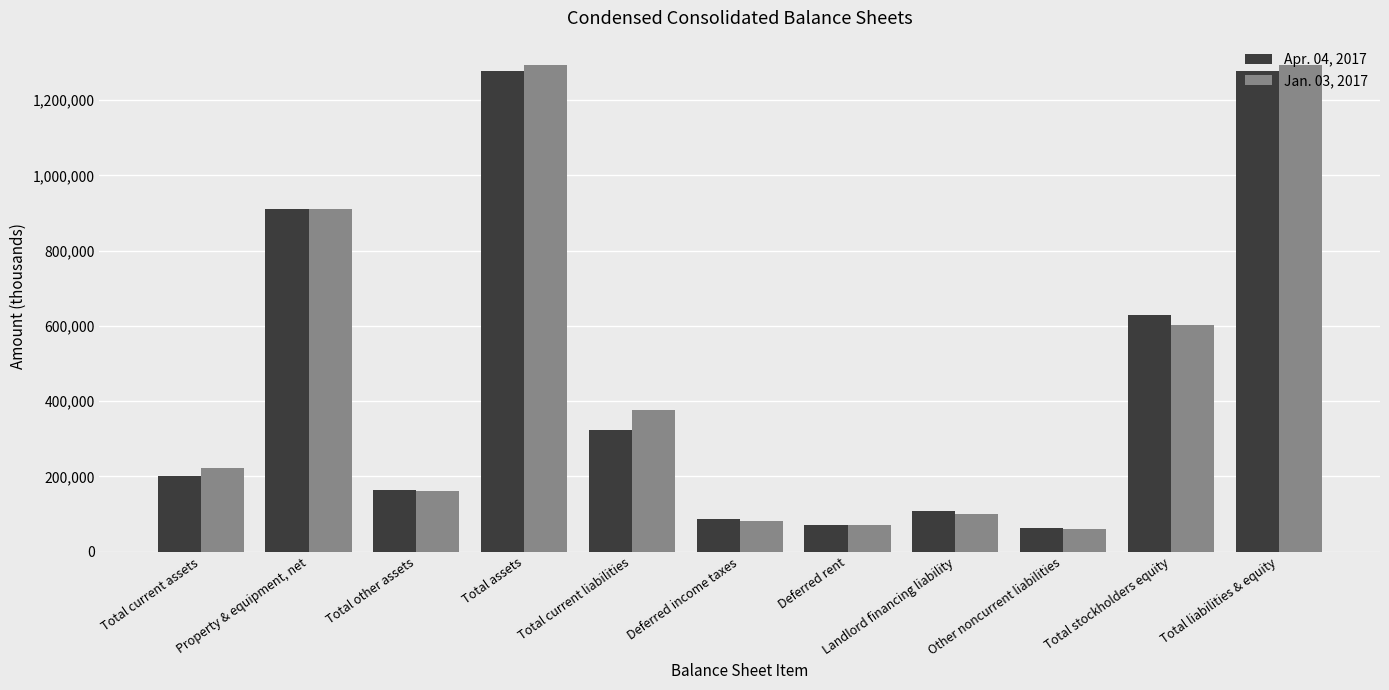

What is the approximate value of Jan. 03, 2017 at Property & equipment, net?

910134